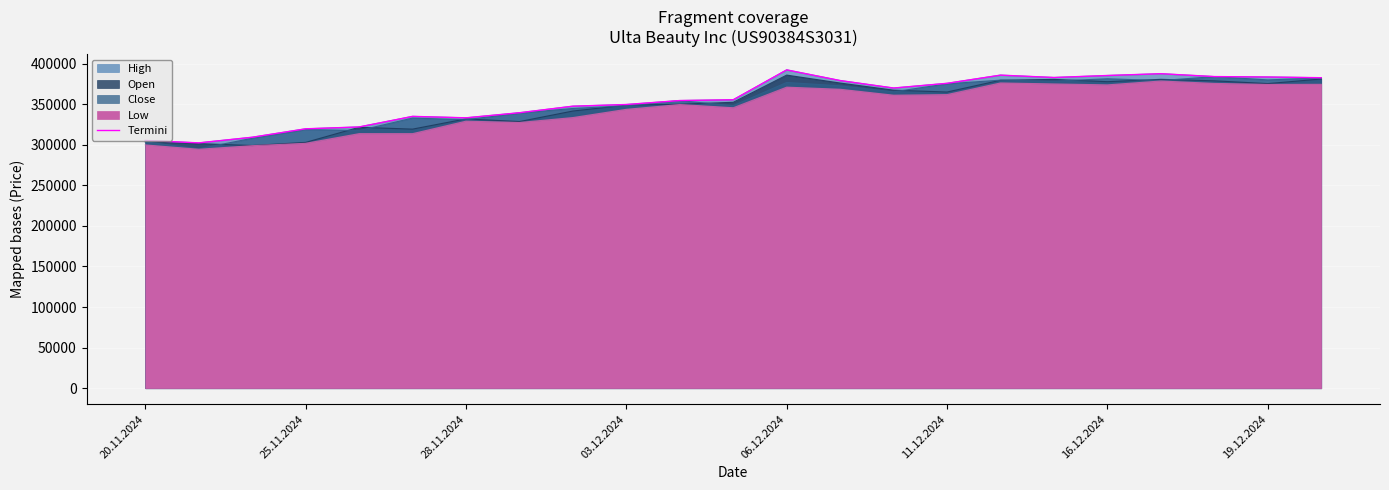

How many lines are shown in the chart?

1